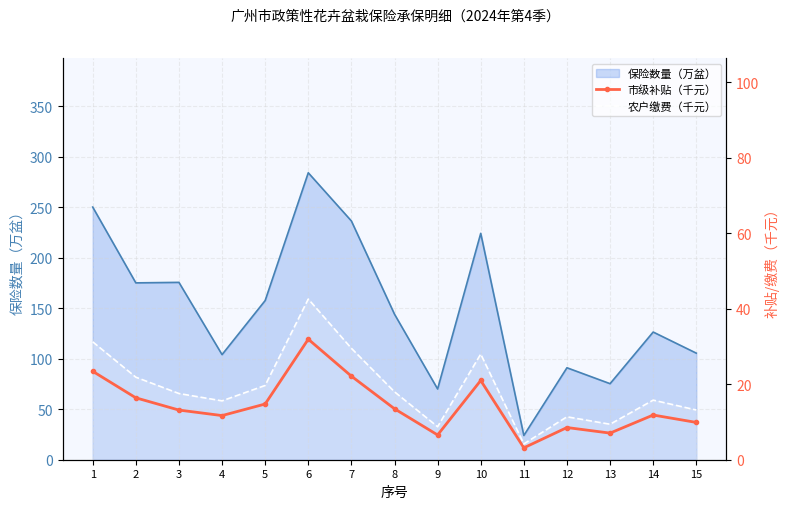

What is the difference between the maximum and minimum values in the 农户缴费（千元） series?

38.4